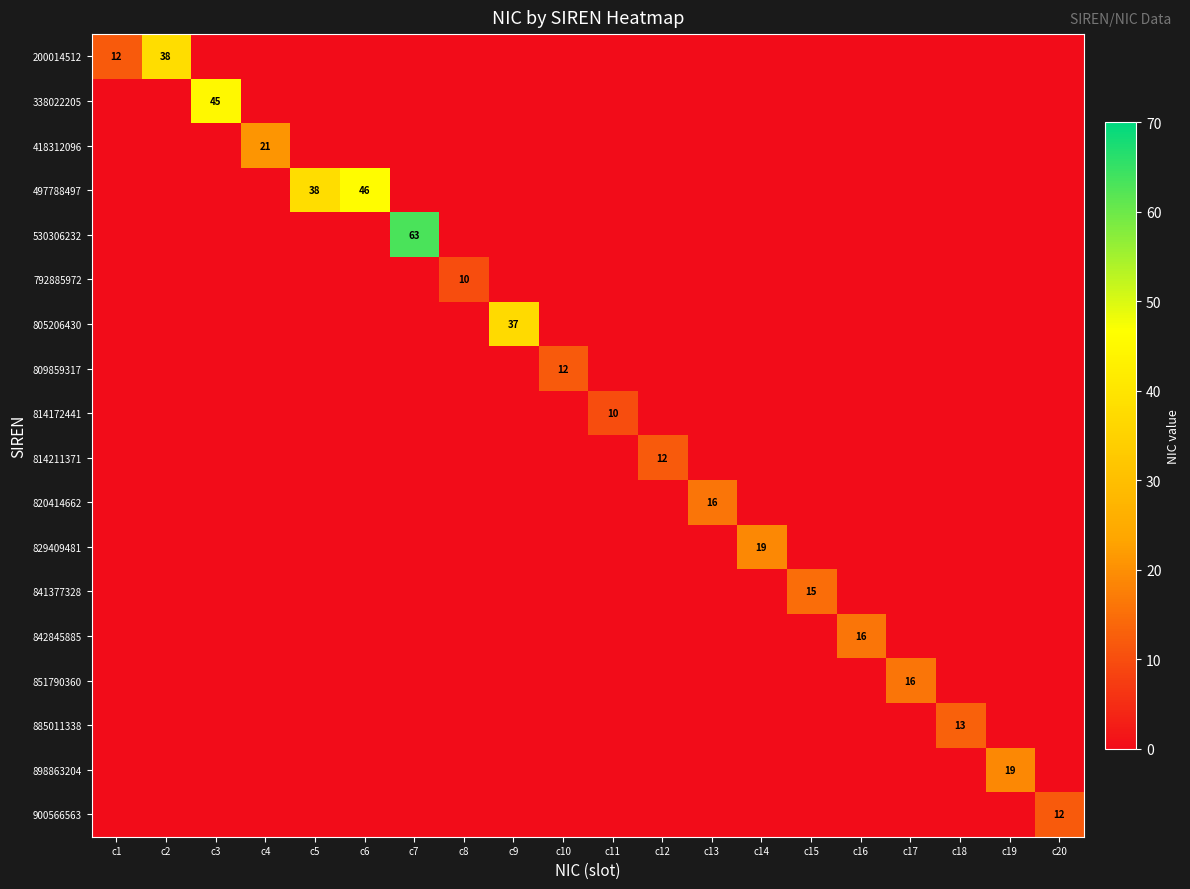

True or false: 814172441 has a value of 16 at c11.

False